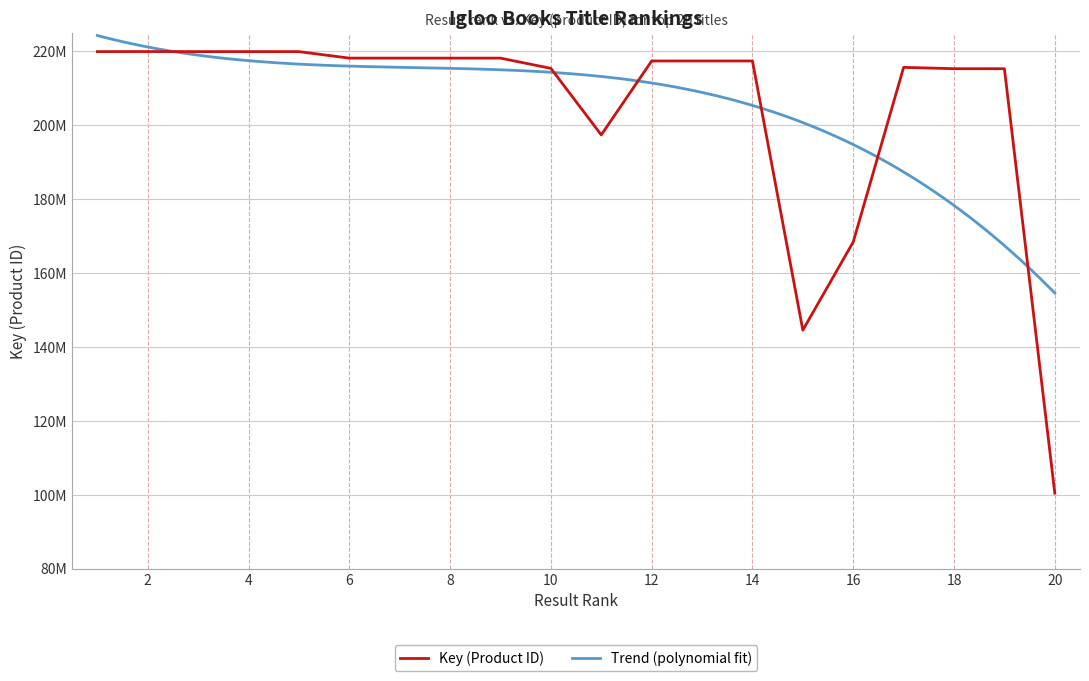

The value at 7 is 218168194. True or false?

True